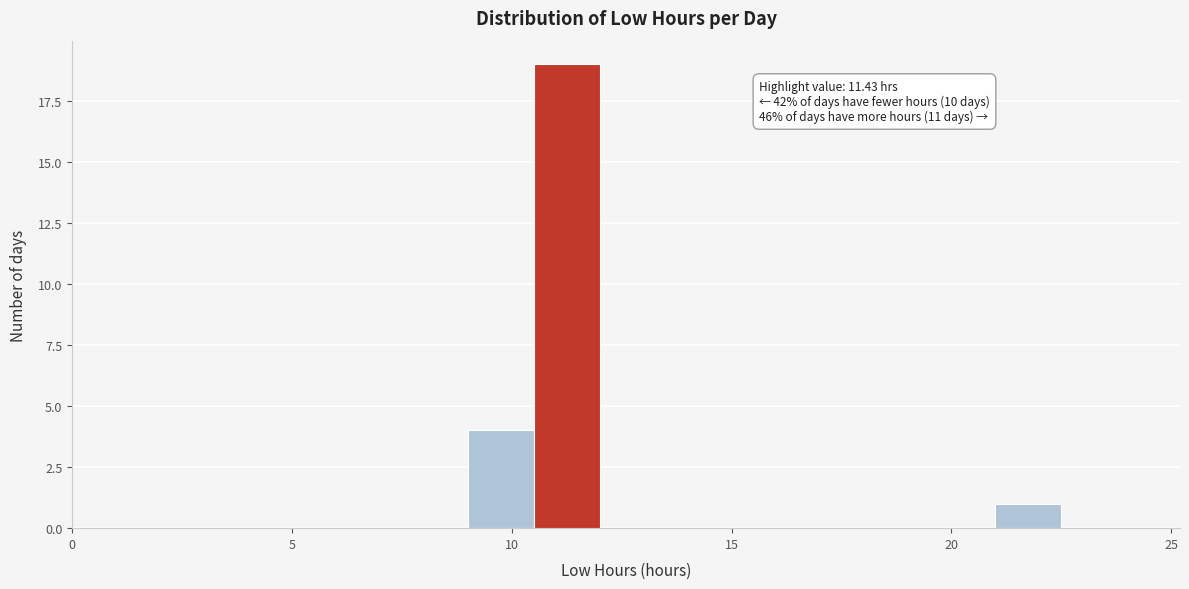

Around what value on the x-axis is the tallest bar? Give the approximate position of its centre, as read against the axis.

11.5